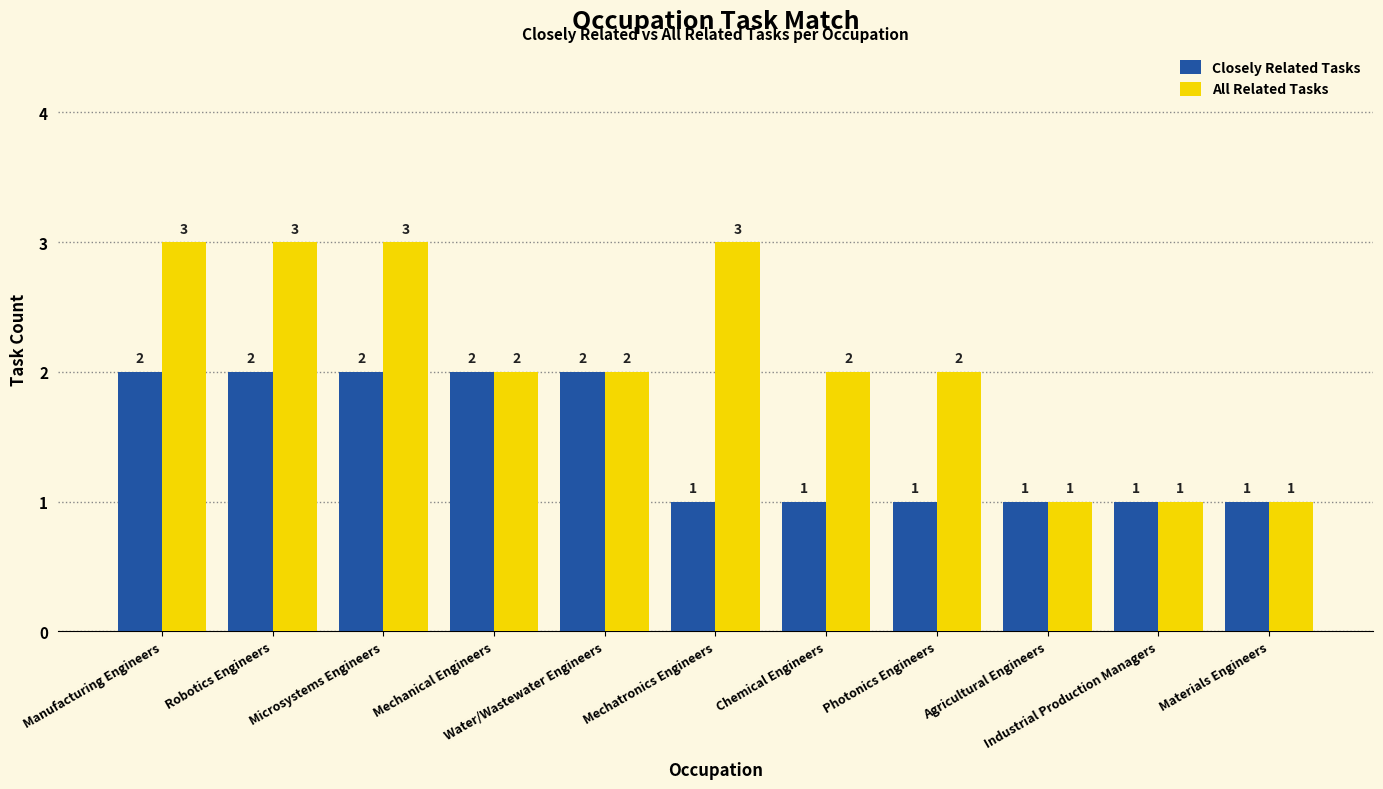

Where does the All Related Tasks series first go above 2?

Manufacturing Engineers